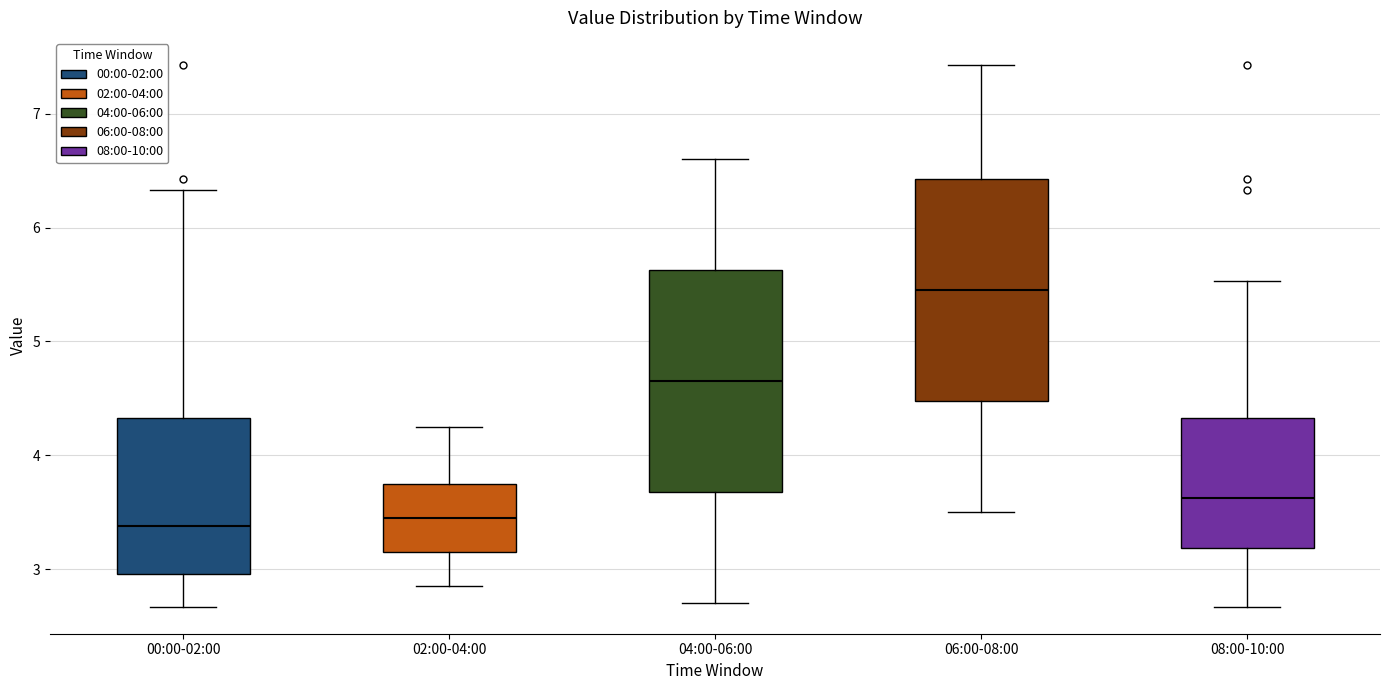

Reading left to right, read every box against the y-axis: the position of its median line, the range the box covers, and the ends of its whiskers. The values are not printed on the chart, so give them approximately, as read against the axis.

00:00-02:00: median 3.4, box 3.0 to 4.3, whiskers 2.7 to 6.3
02:00-04:00: median 3.5, box 3.2 to 3.8, whiskers 2.9 to 4.3
04:00-06:00: median 4.7, box 3.7 to 5.6, whiskers 2.7 to 6.6
06:00-08:00: median 5.5, box 4.5 to 6.4, whiskers 3.5 to 7.4
08:00-10:00: median 3.6, box 3.2 to 4.3, whiskers 2.7 to 5.5